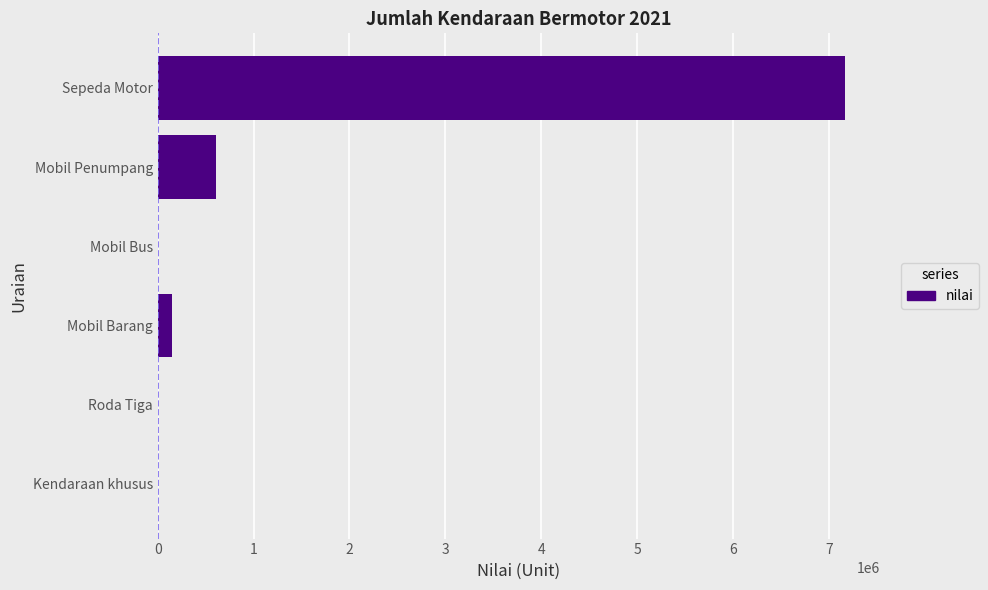

Where is the data nearest to the value 3587059?

Mobil Penumpang